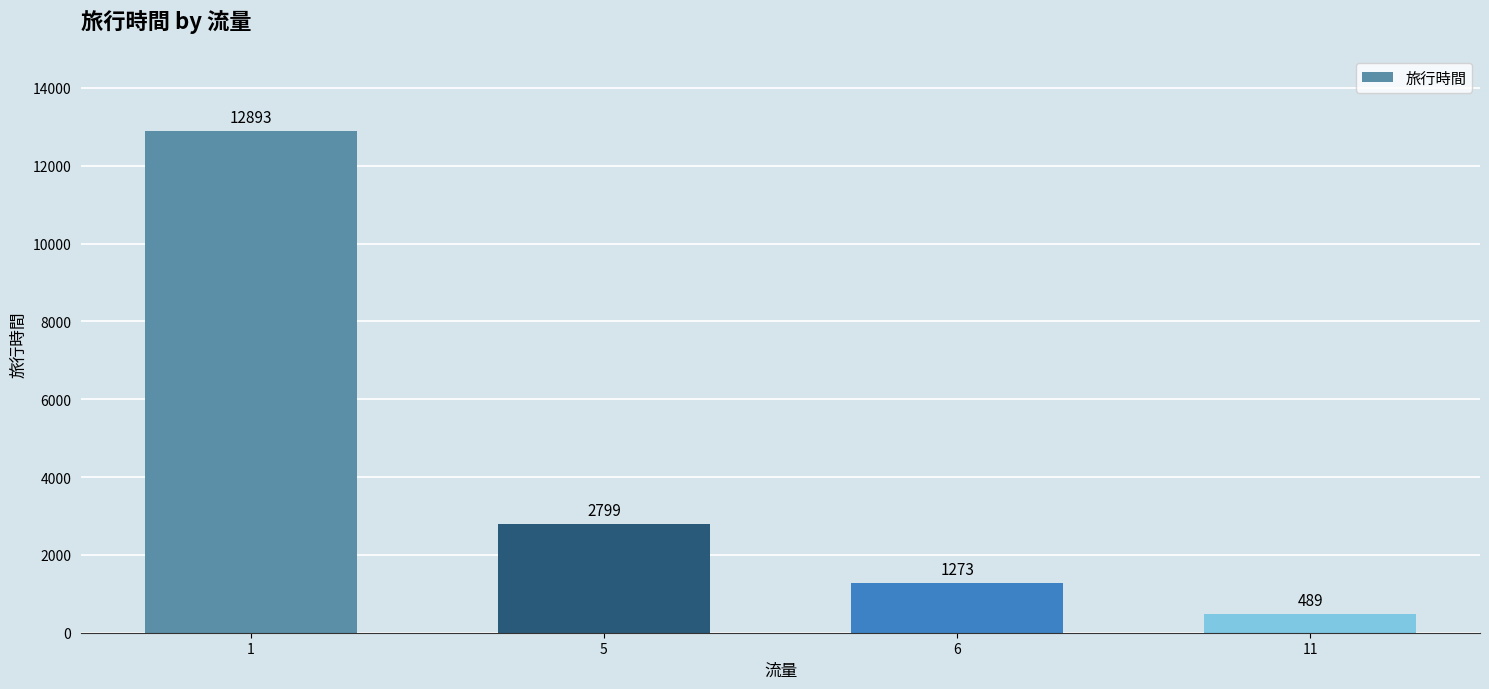

True or false: the data shows 1273 at 6.

True